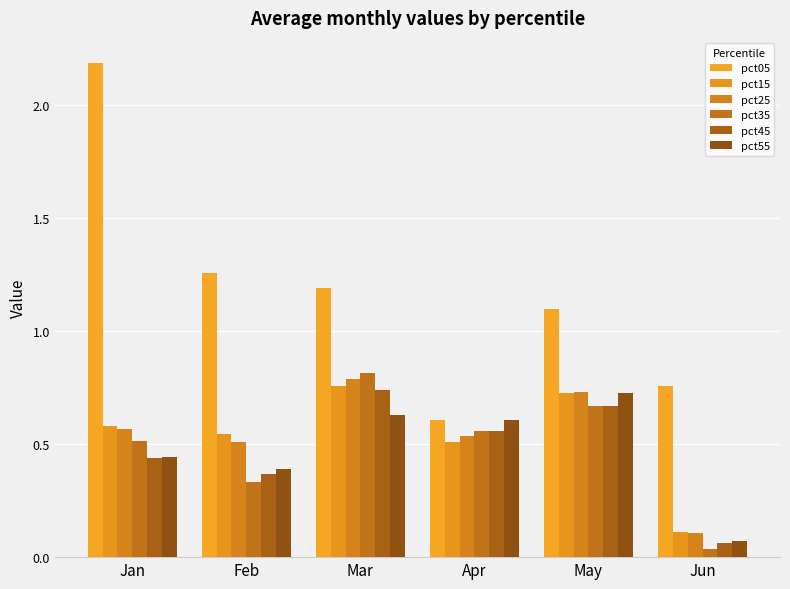

At Feb, list the series in order from smallest to largest.

pct35, pct45, pct55, pct25, pct15, pct05